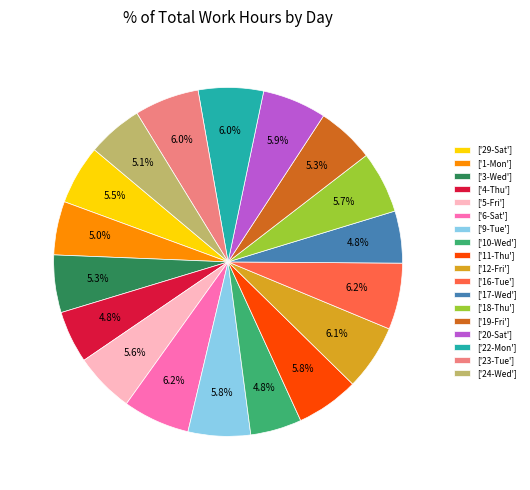

What is the total percentage of ['16-Tue'] and ['4-Thu']?

11.0%